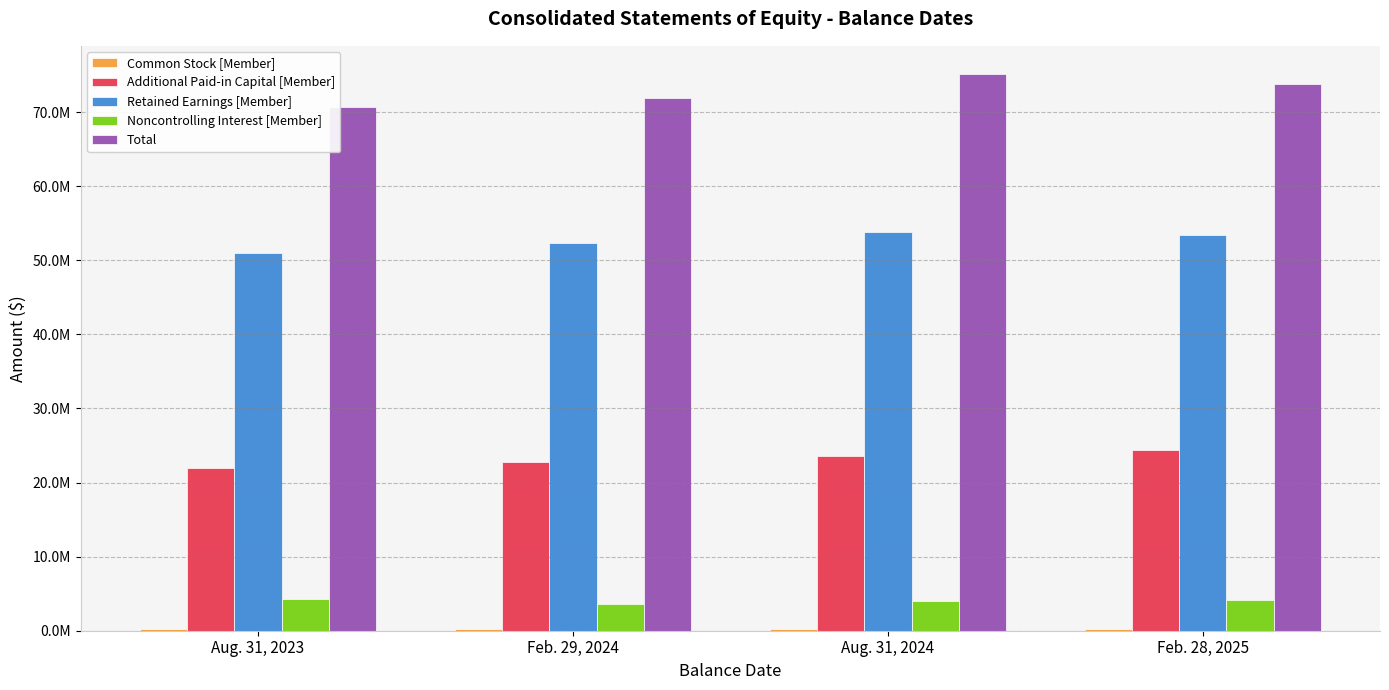

Does the chart contain stacked bars?

No